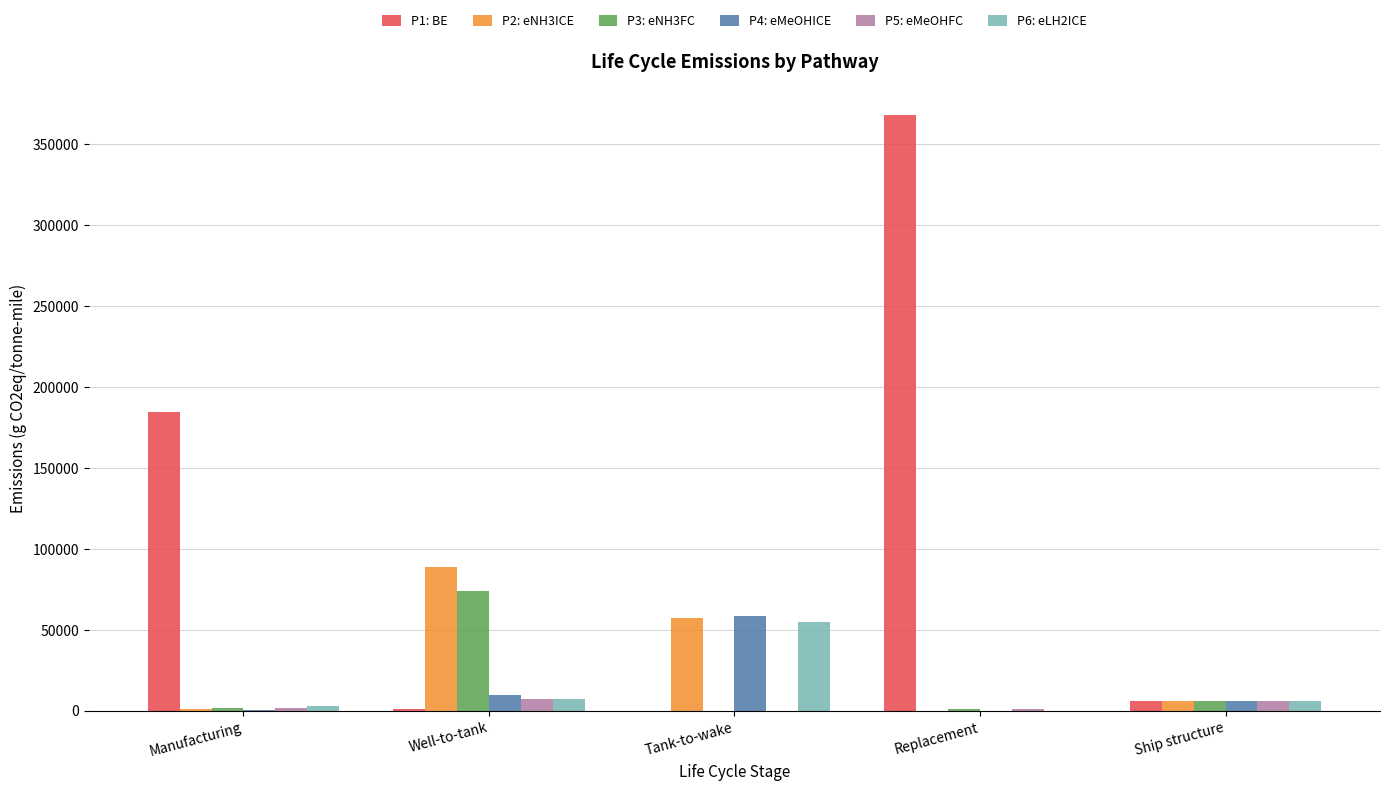

The P4: eMeOHICE series shows 9491.8 at Well-to-tank. True or false?

True